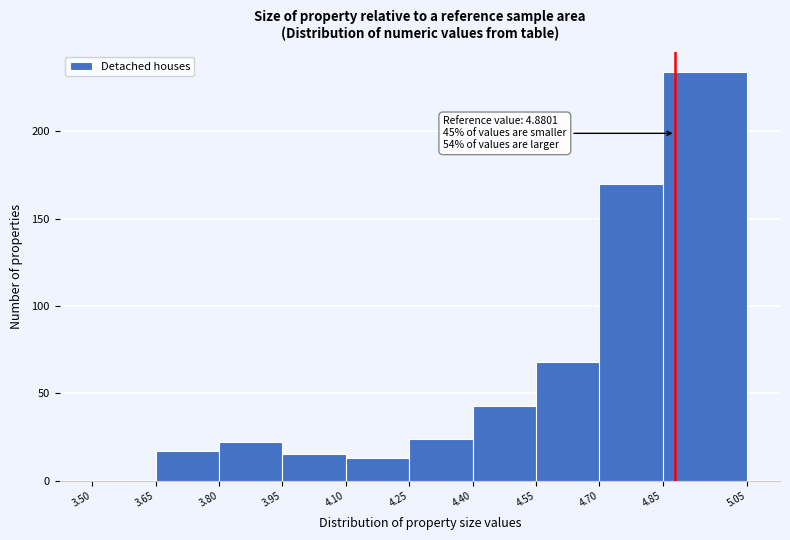

Over which range of the x-axis is the bar tallest?

4.85 to 5.05